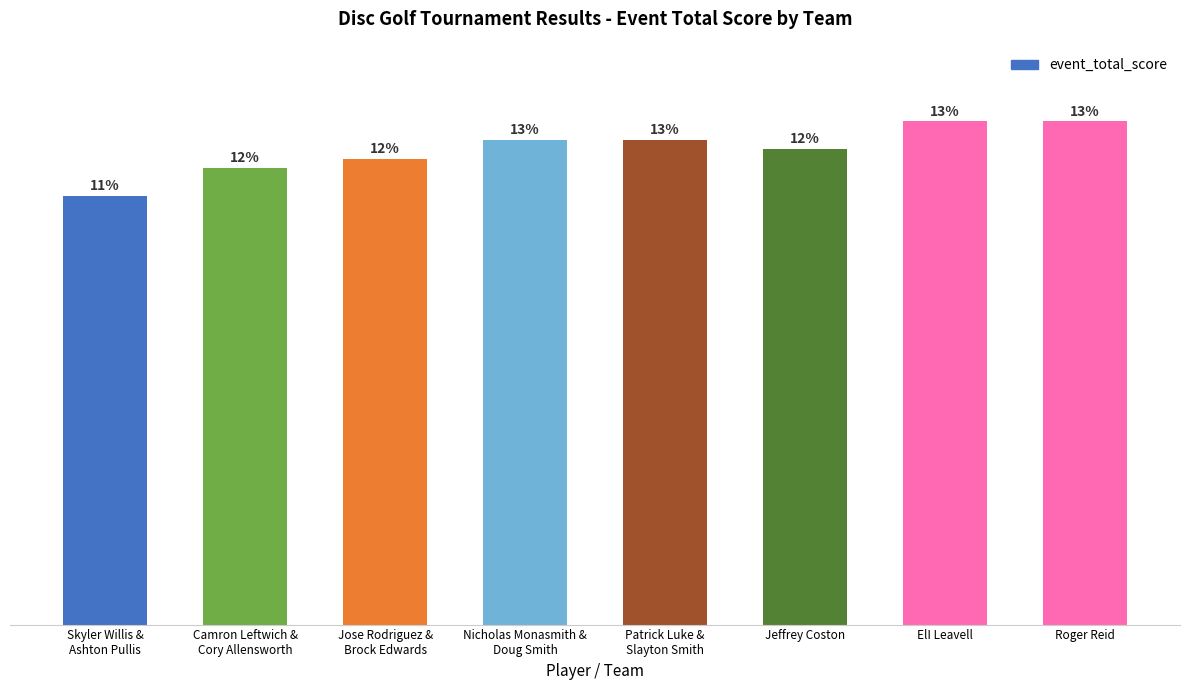

Rank the categories by value from highest to lowest.

ElI Leavell, Roger Reid, Nicholas Monasmith &
Doug Smith, Patrick Luke &
Slayton Smith, Jeffrey Coston, Jose Rodriguez &
Brock Edwards, Camron Leftwich &
Cory Allensworth, Skyler Willis &
Ashton Pullis